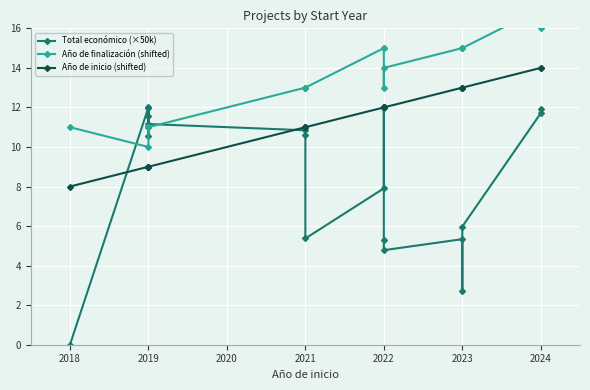

How many values in the Total económico (×50k) series exceed 10?

10